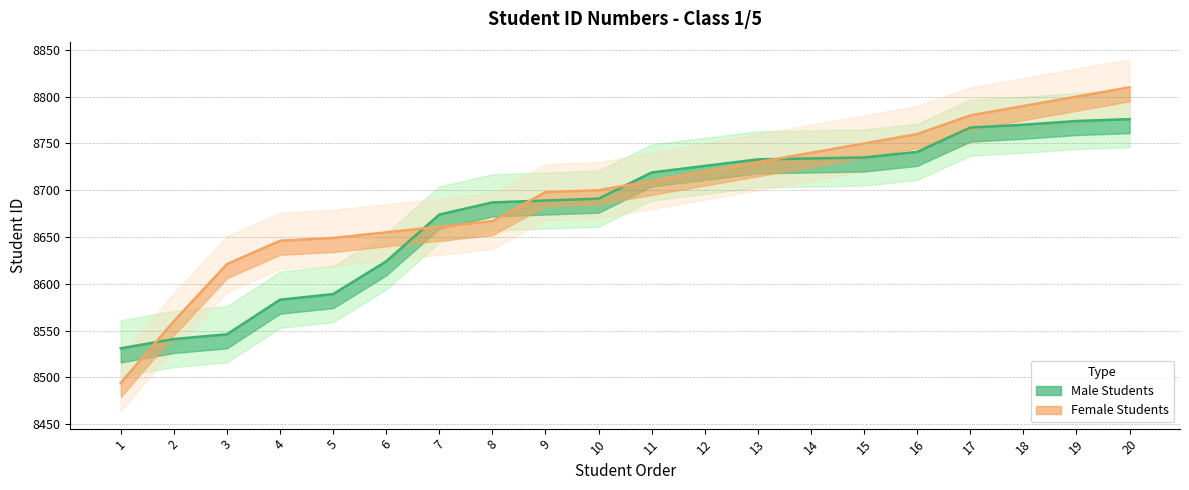

Is the value of Female Students at 19 greater than the value of Male Students at 14?

Yes